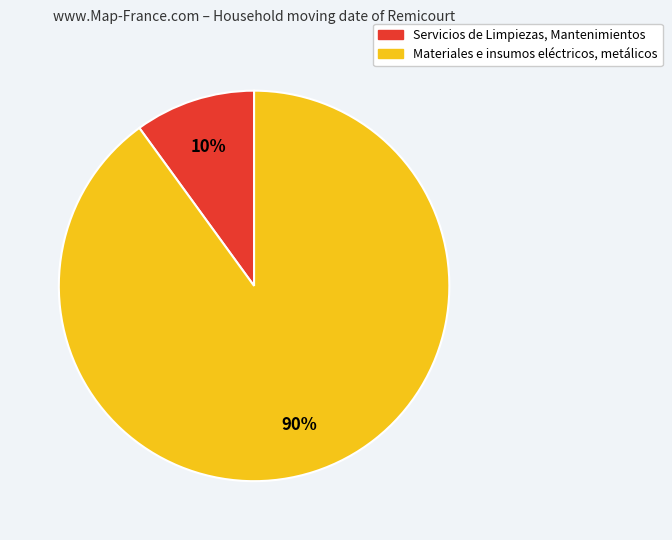

How many slices are in this pie chart?

2